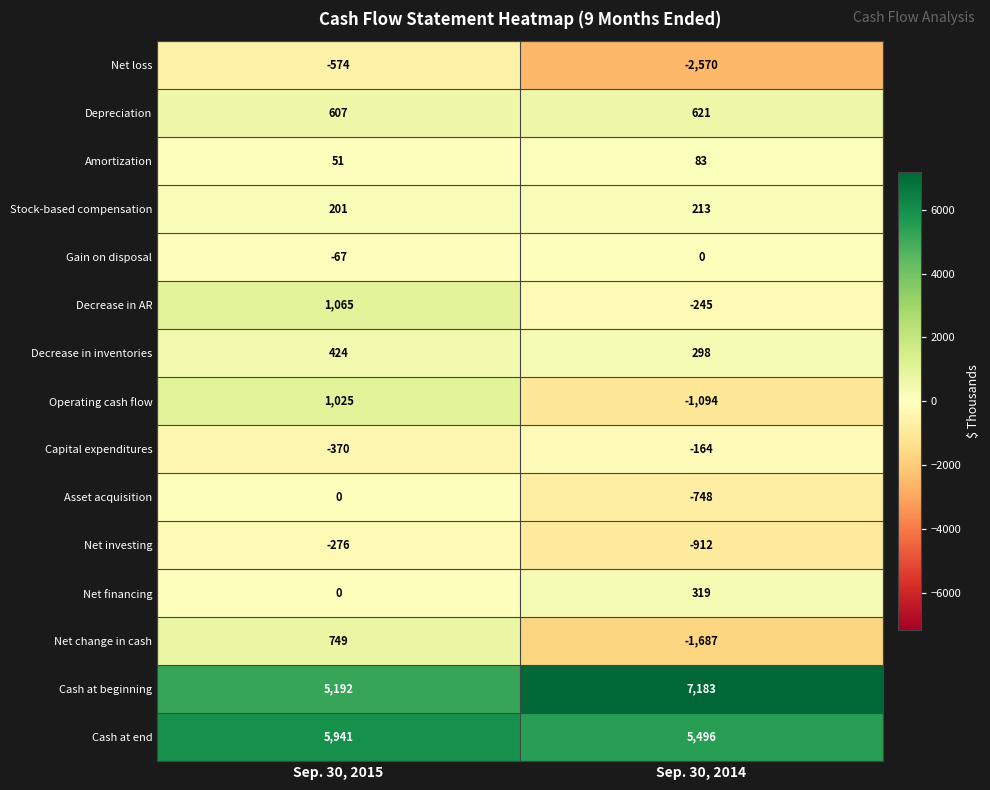

What is the difference between the Net change in cash values at Sep. 30, 2015 and Sep. 30, 2014?

2436